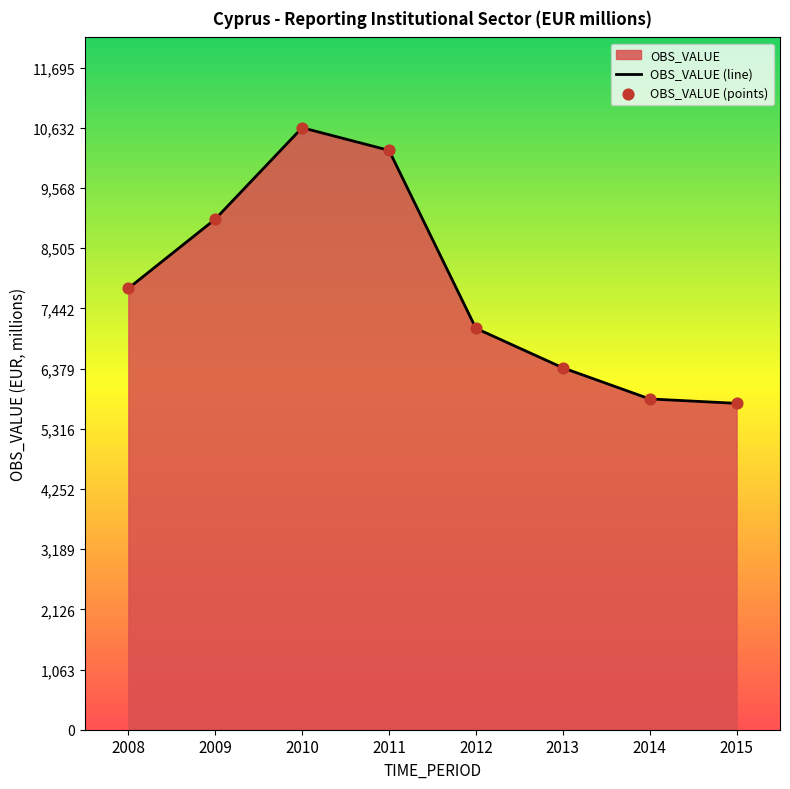

Which has a higher value, 2009 or 2014?

2009